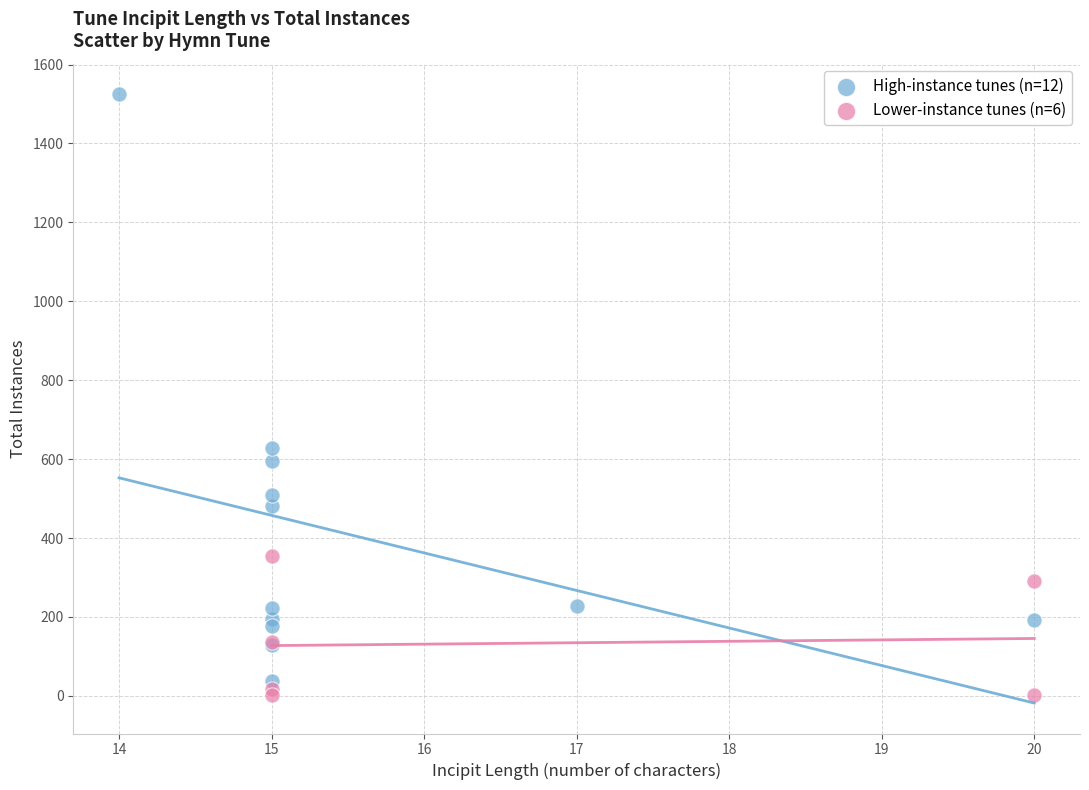

Which series contains the highest Y value?

High-instance tunes (n=12)